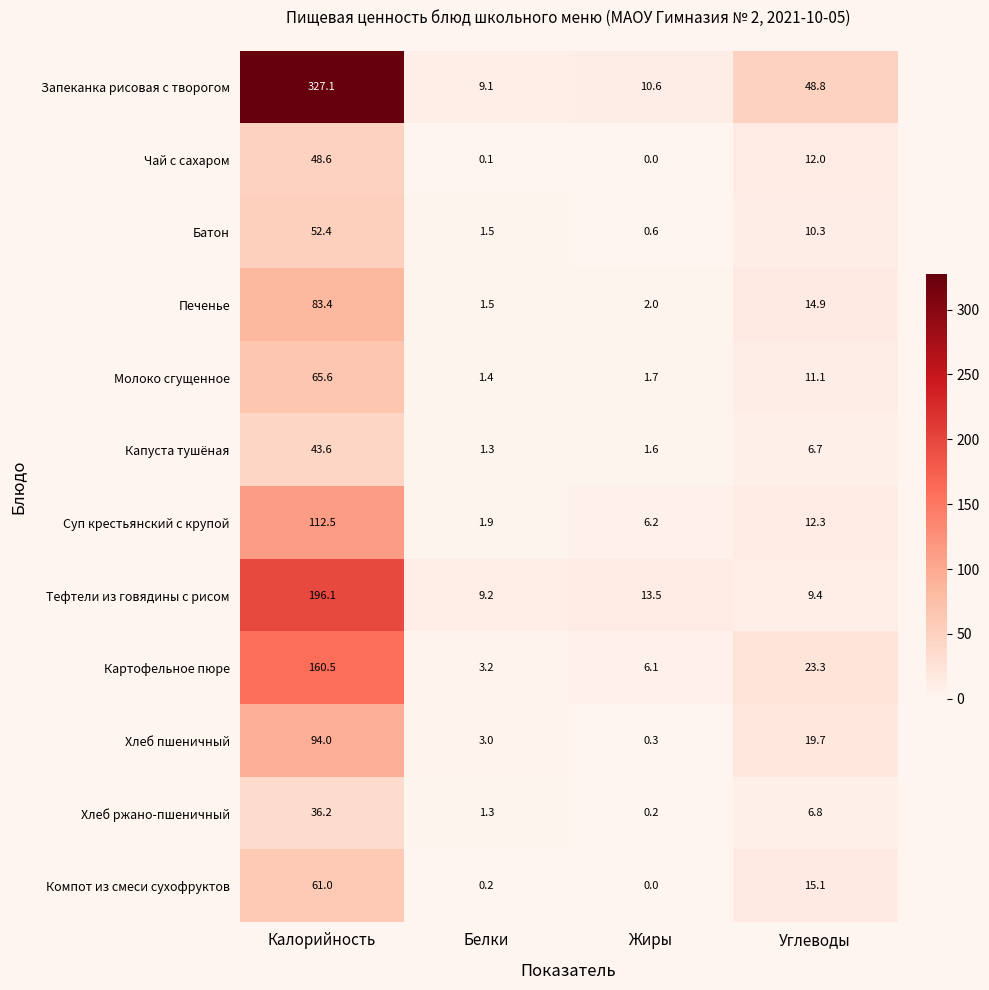

At which category is the sum across all series the highest?

Калорийность